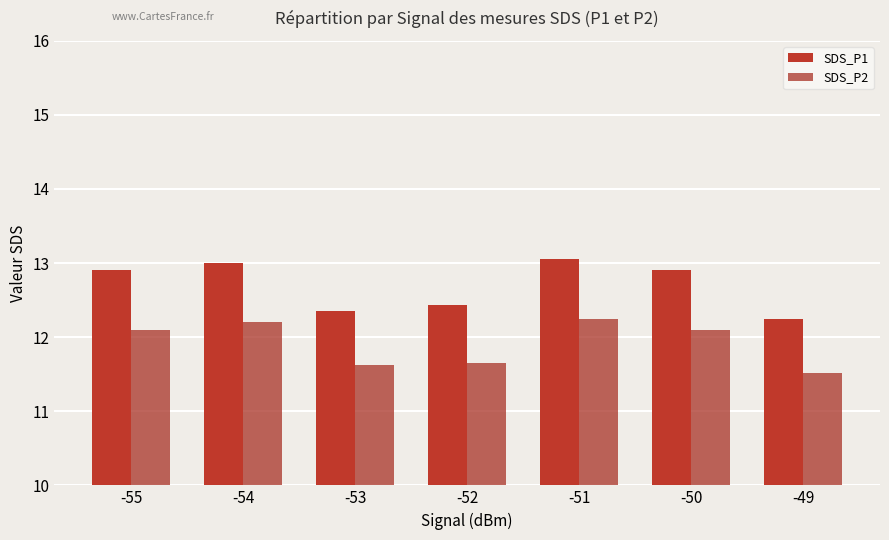

How many distinct data groups are displayed?

2